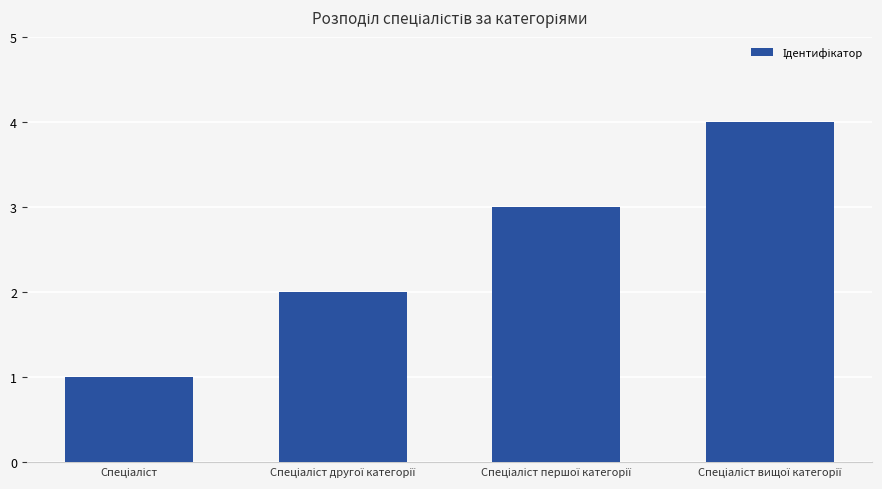

What is the maximum value shown in the chart?

4